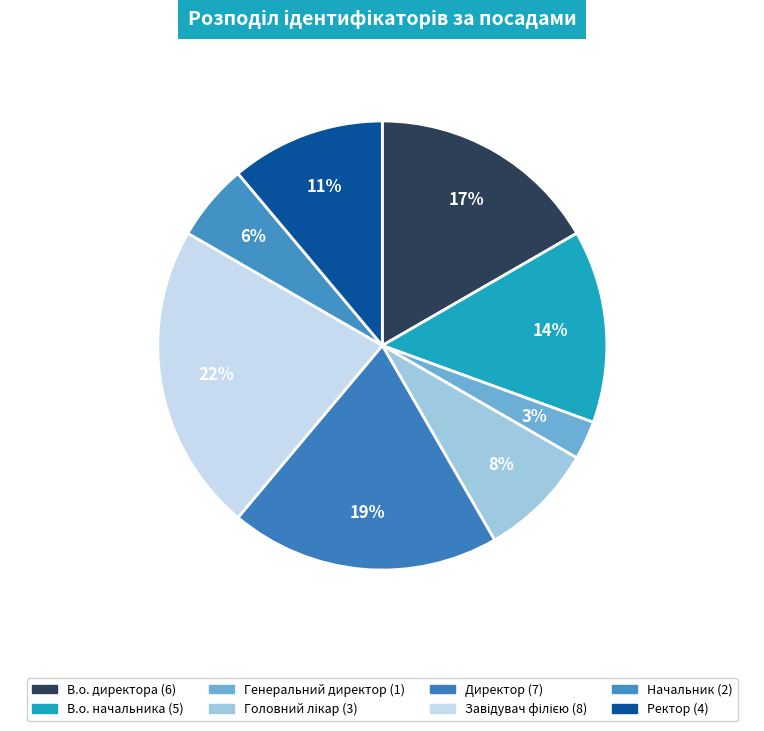

True or false: Завідувач філією accounts for 14% of the total.

False